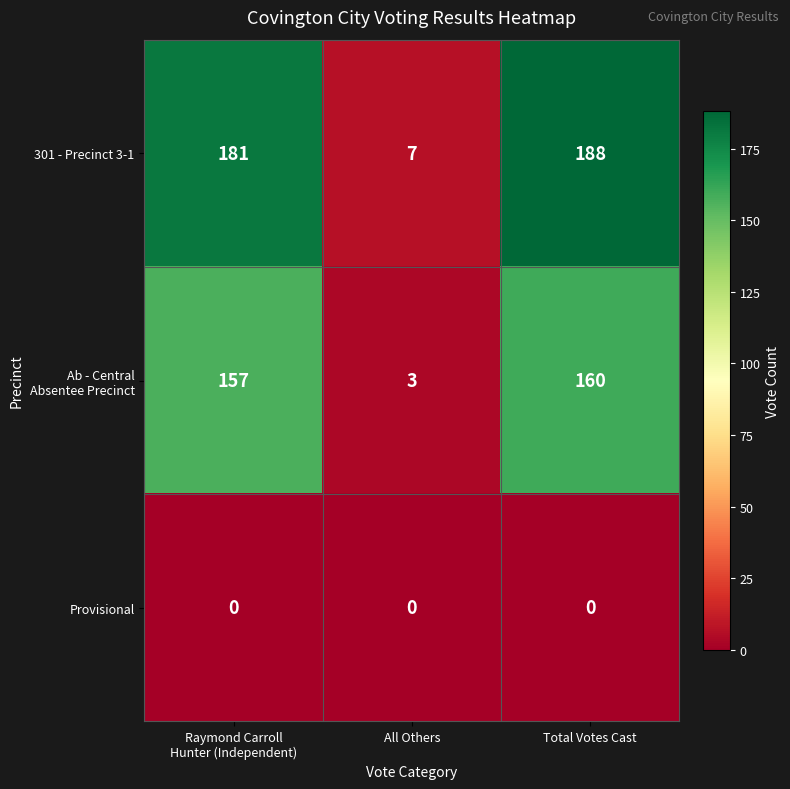

True or false: Provisional has a value of 0 at Total Votes Cast.

True